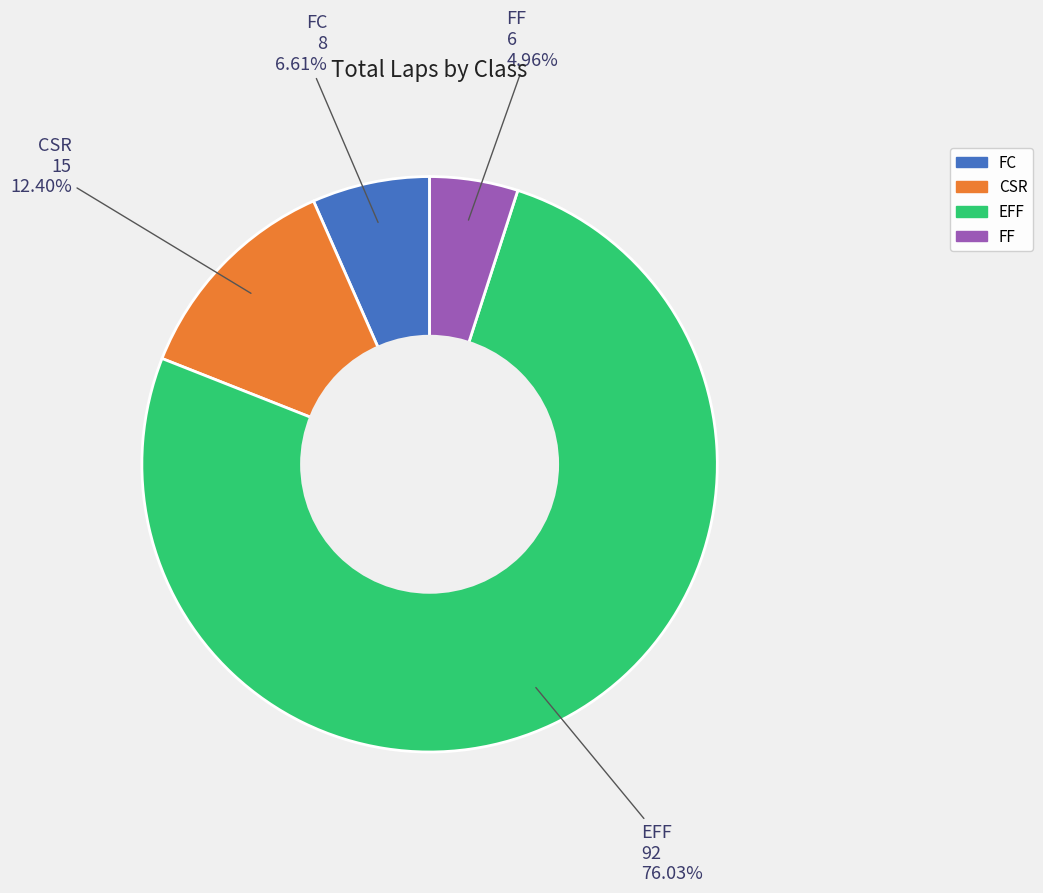

Is there any slice that represents more than half of the pie?

Yes